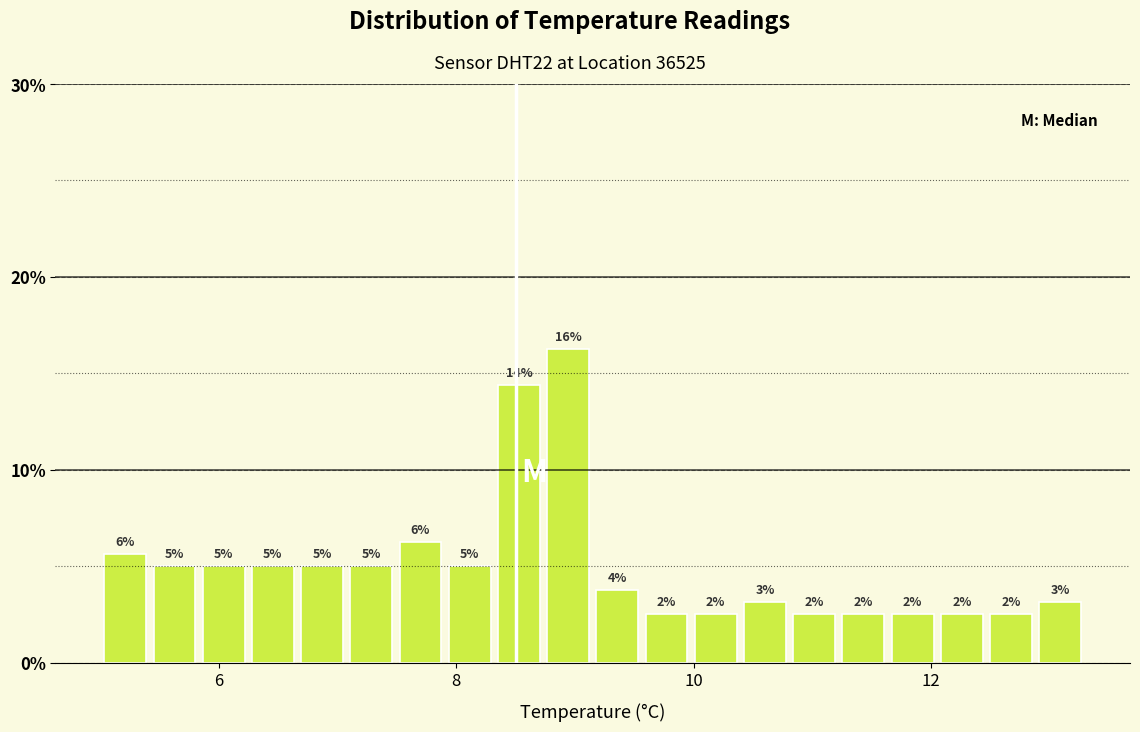

Read against the x-axis, roughly where is the centre of the tallest bar?

9.0